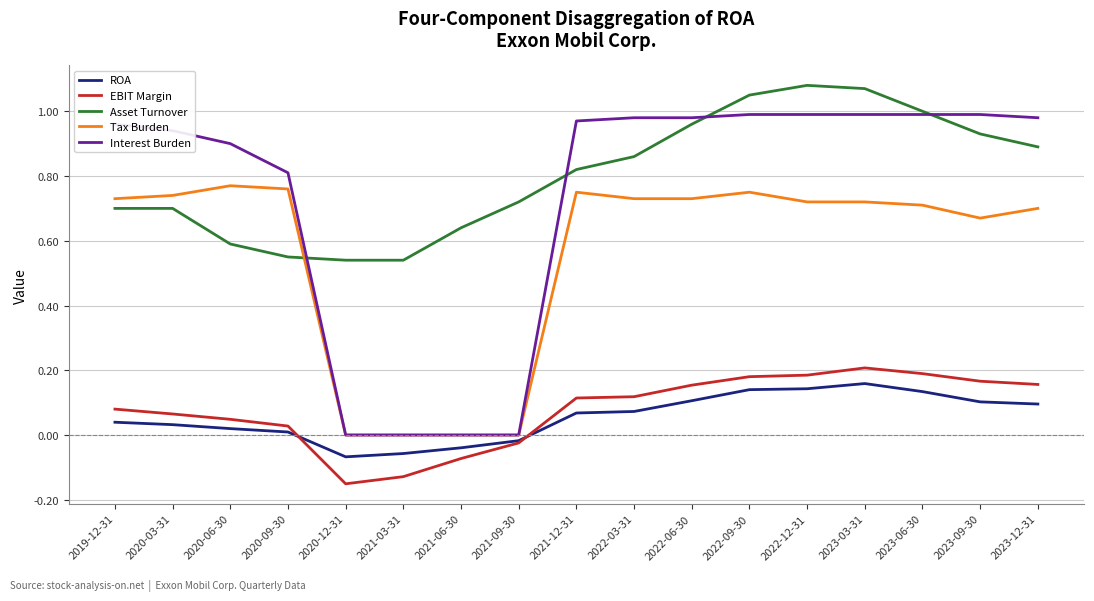

True or false: ROA and Asset Turnover intersect in this chart.

False